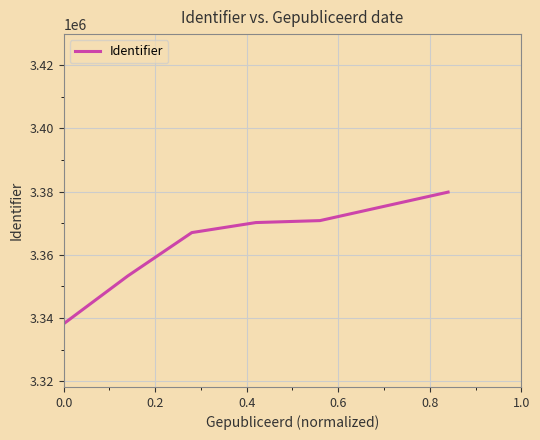

What is the average value?

3363235